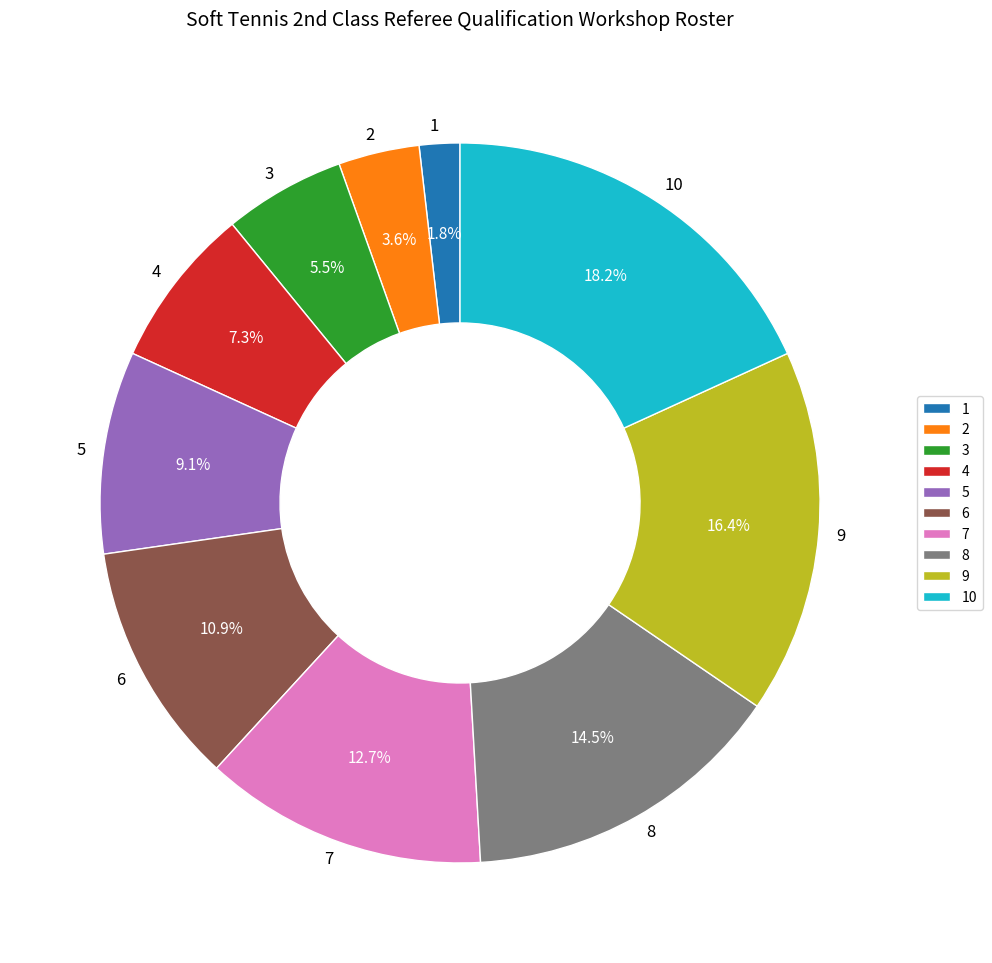

Which category has the smallest portion of the pie?

1